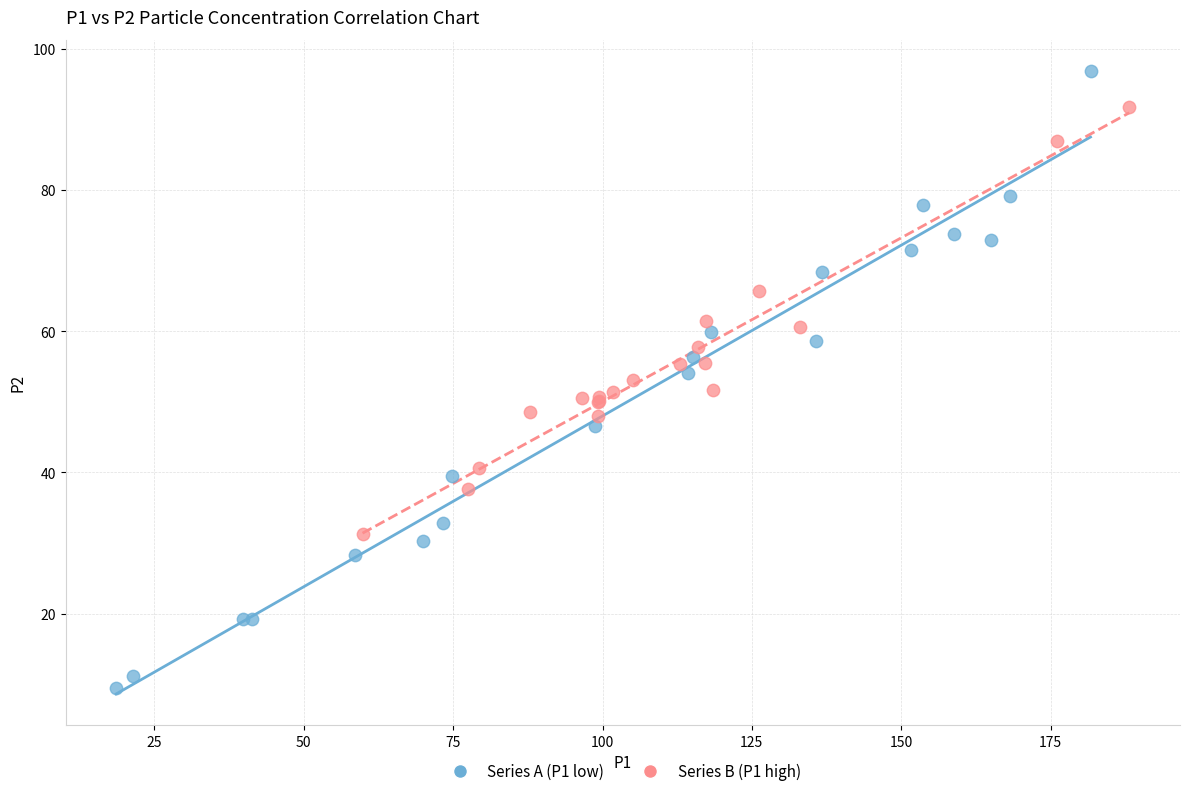

Which series contains the highest Y value?

Series A (P1 low)